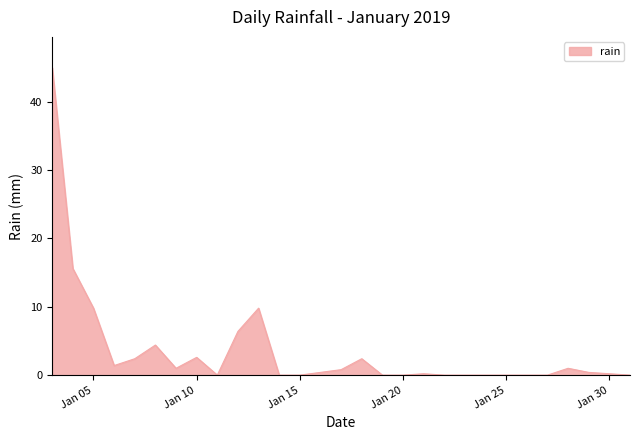

What is the difference between the maximum and minimum values?

45.0